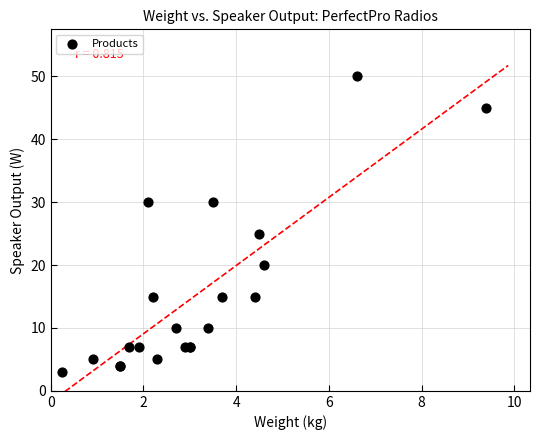

What Y value in the scatter plot is closest to 26?

25